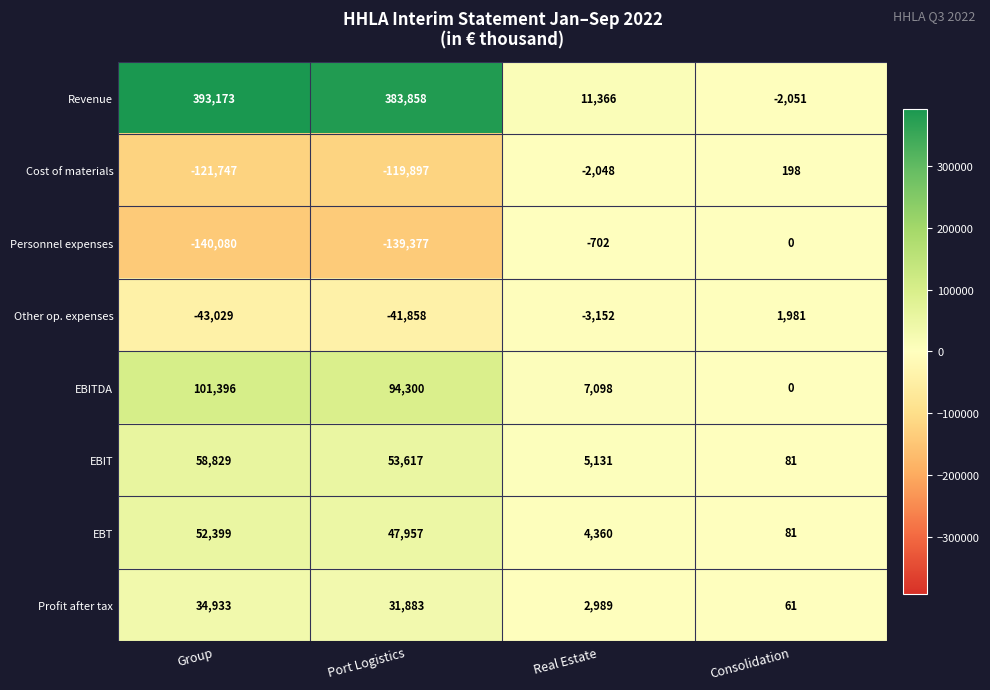

True or false: Revenue has a value of 11366 at Real Estate.

True